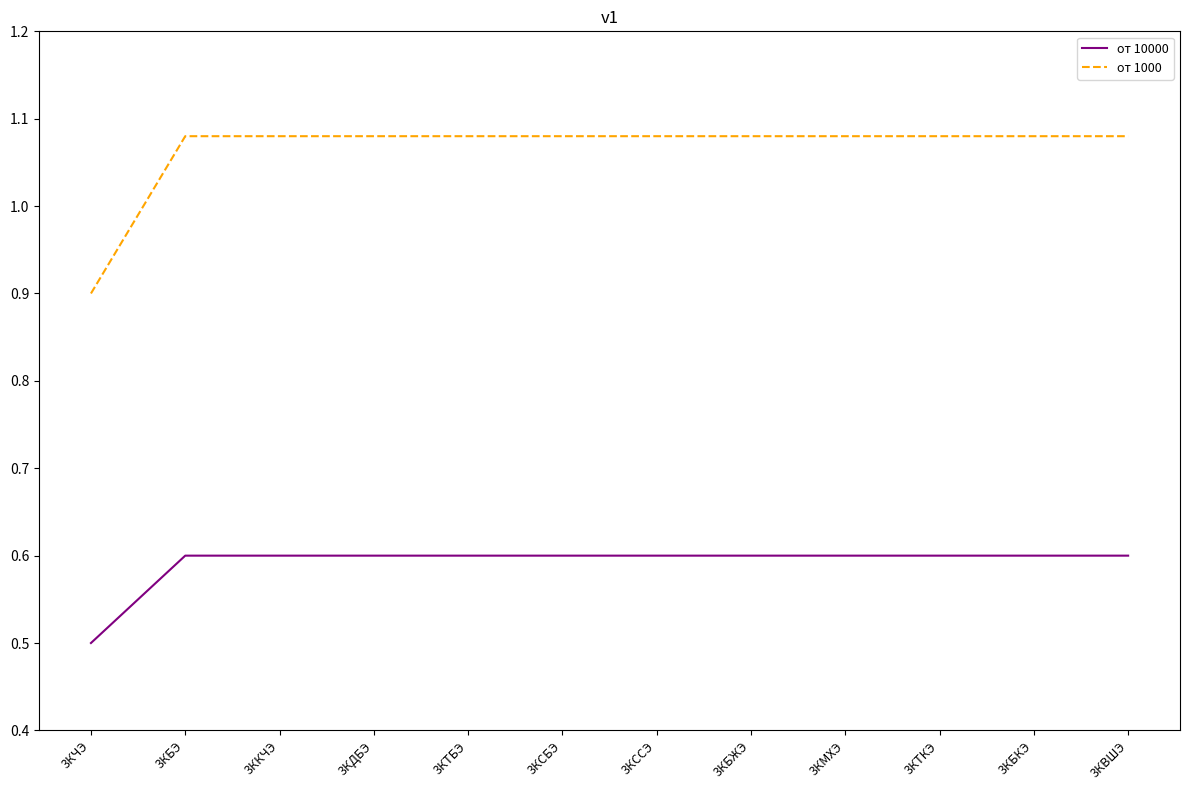

What is the difference between the highest and lowest values at 3КТБЭ?

0.5